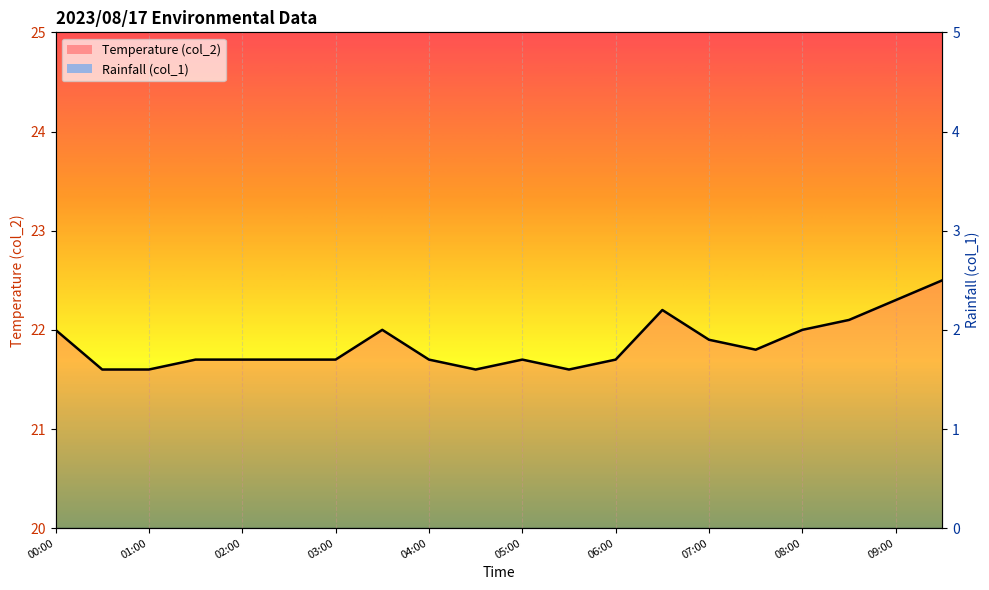

How many lines are shown in the chart?

1